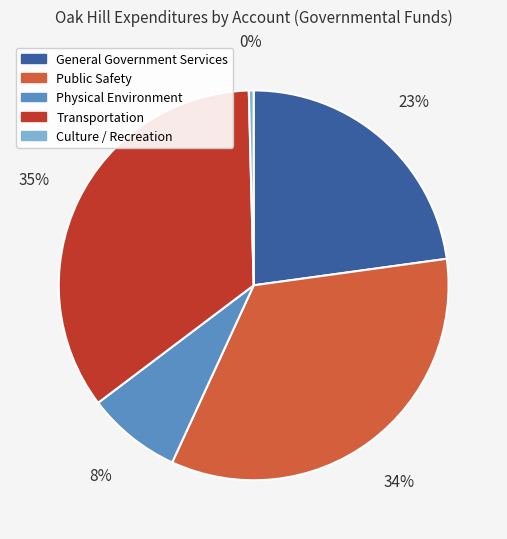

To the nearest percent, what is the combined percentage of Physical Environment and Public Safety?

42%